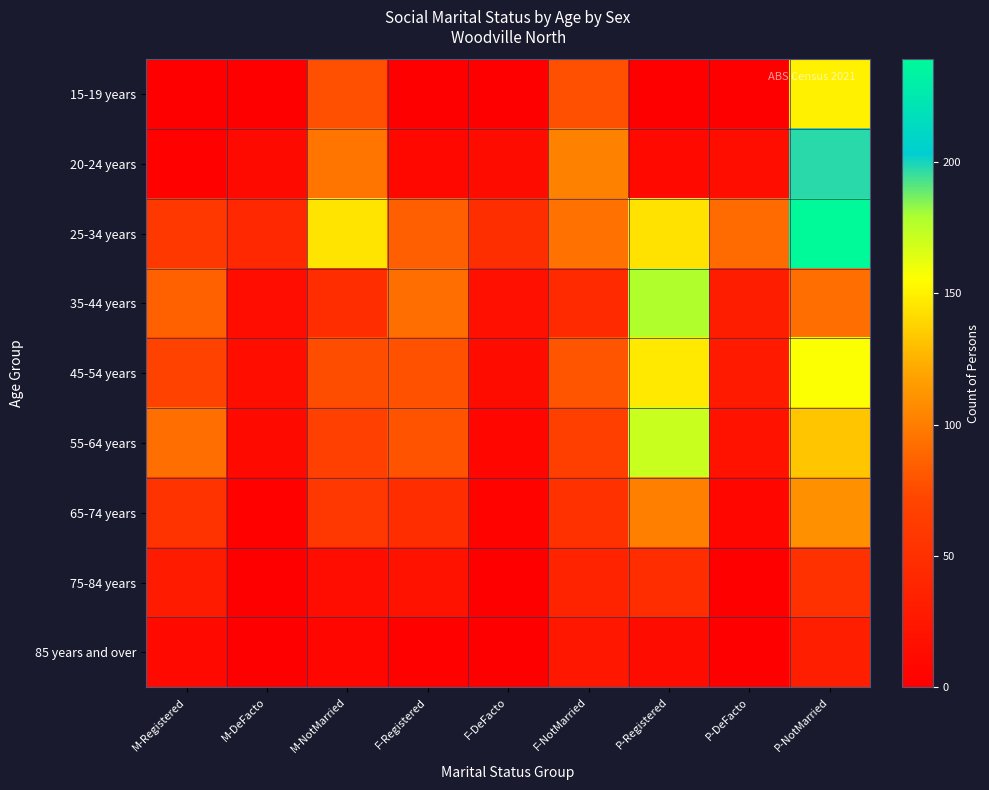

Reading right to left, transcribe all the data shown in this chart.

15-19 years: P-NotMarried=150	P-DeFacto=0	P-Registered=0	F-NotMarried=77	F-DeFacto=0	F-Registered=0	M-NotMarried=77	M-DeFacto=0	M-Registered=0
20-24 years: P-NotMarried=197	P-DeFacto=15	P-Registered=10	F-NotMarried=102	F-DeFacto=13	F-Registered=9	M-NotMarried=96	M-DeFacto=11	M-Registered=3
25-34 years: P-NotMarried=239	P-DeFacto=91	P-Registered=144	F-NotMarried=94	F-DeFacto=49	F-Registered=85	M-NotMarried=145	M-DeFacto=42	M-Registered=59
35-44 years: P-NotMarried=92	P-DeFacto=31	P-Registered=178	F-NotMarried=44	F-DeFacto=17	F-Registered=92	M-NotMarried=48	M-DeFacto=14	M-Registered=86
45-54 years: P-NotMarried=156	P-DeFacto=28	P-Registered=147	F-NotMarried=80	F-DeFacto=13	F-Registered=78	M-NotMarried=76	M-DeFacto=15	M-Registered=69
55-64 years: P-NotMarried=133	P-DeFacto=19	P-Registered=171	F-NotMarried=66	F-DeFacto=8	F-Registered=79	M-NotMarried=67	M-DeFacto=11	M-Registered=92
65-74 years: P-NotMarried=110	P-DeFacto=7	P-Registered=101	F-NotMarried=52	F-DeFacto=4	F-Registered=47	M-NotMarried=58	M-DeFacto=3	M-Registered=54
75-84 years: P-NotMarried=51	P-DeFacto=0	P-Registered=48	F-NotMarried=37	F-DeFacto=0	F-Registered=19	M-NotMarried=14	M-DeFacto=0	M-Registered=29
85 years and over: P-NotMarried=32	P-DeFacto=0	P-Registered=13	F-NotMarried=25	F-DeFacto=0	F-Registered=3	M-NotMarried=7	M-DeFacto=0	M-Registered=10